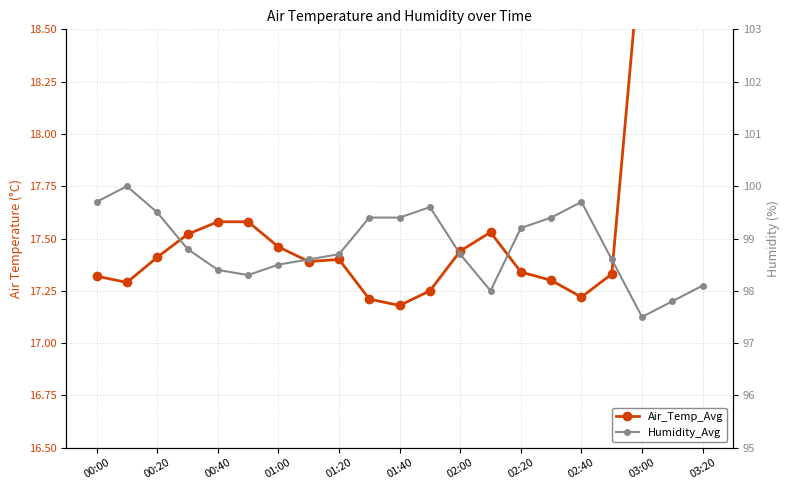

True or false: Air_Temp_Avg and Humidity_Avg intersect in this chart.

False